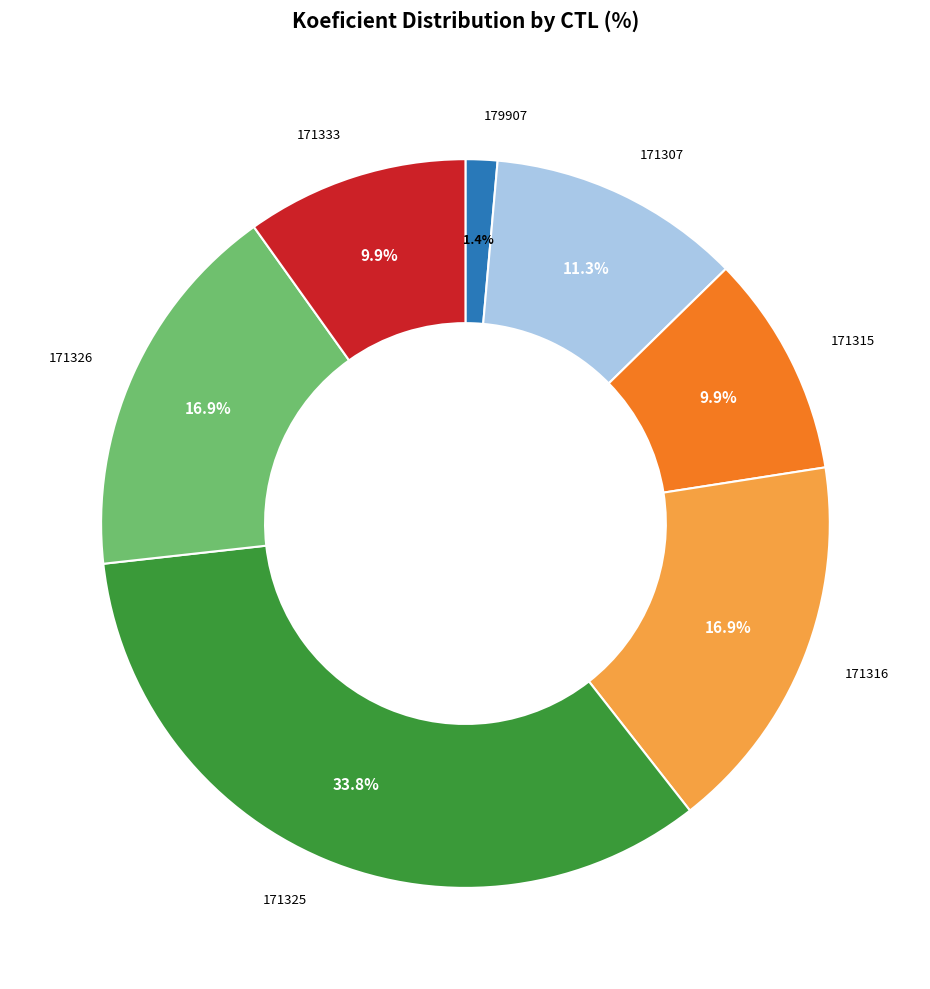

How many slices are in this pie chart?

7